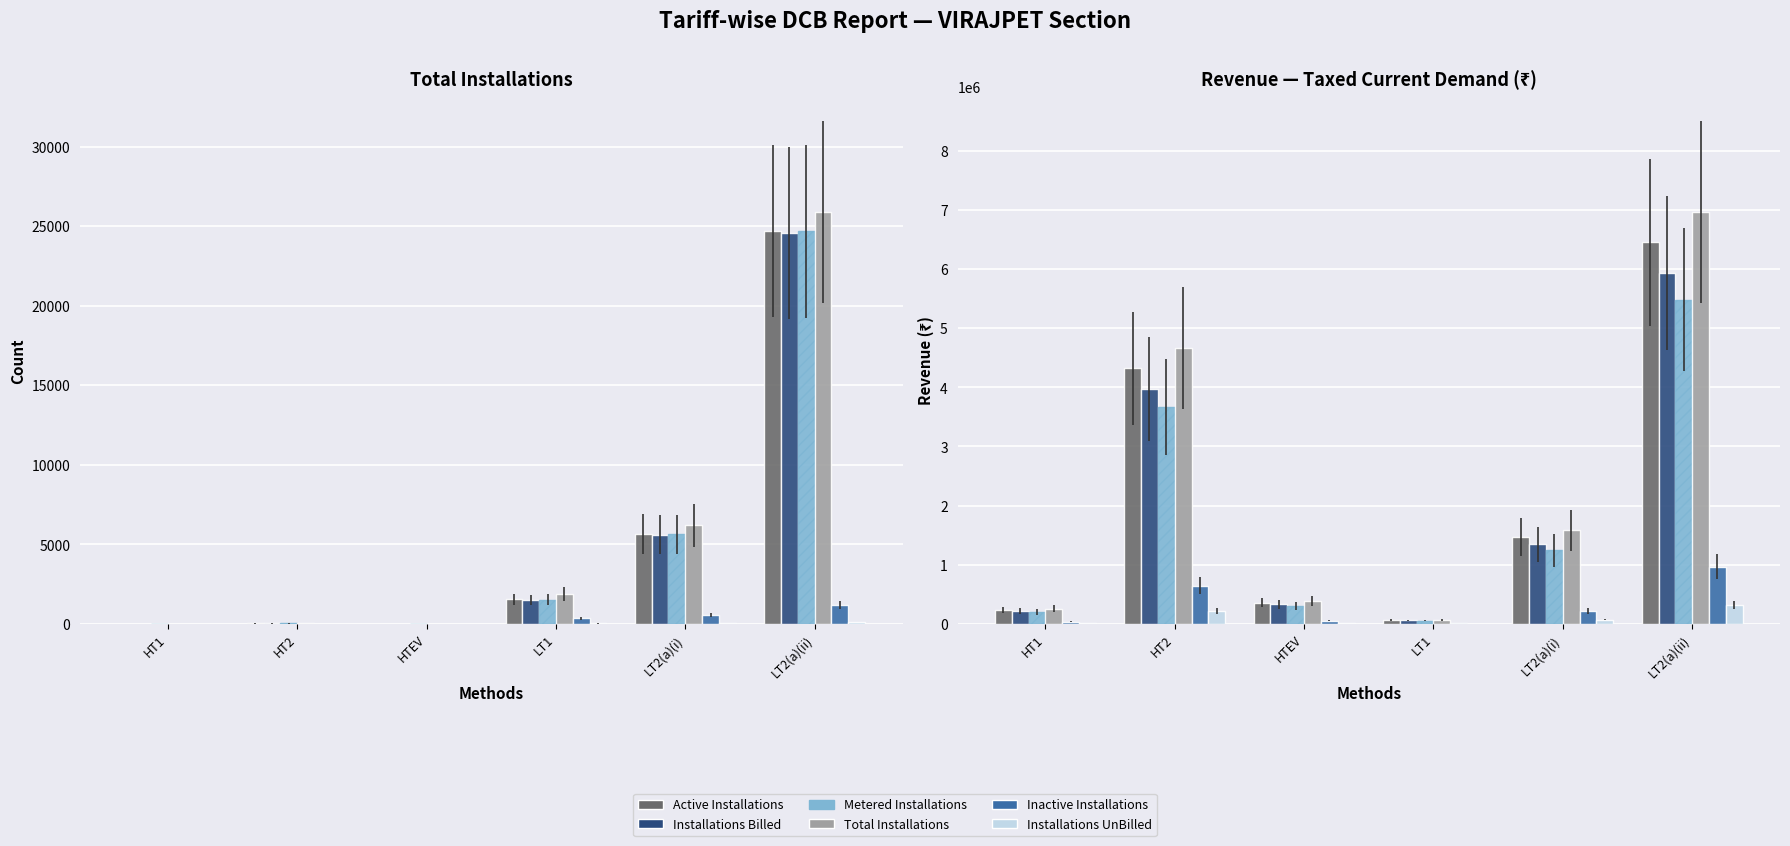

Between LT2(a)(ii) and HT2, which is larger?

LT2(a)(ii)